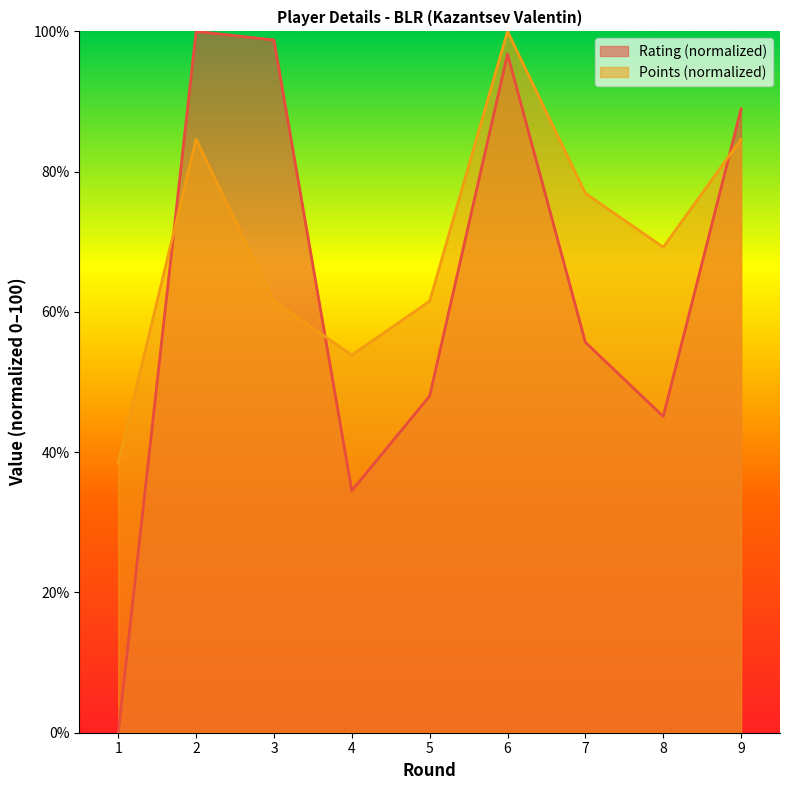

What are all the series names shown in the legend?

Rating (normalized), Points (normalized)